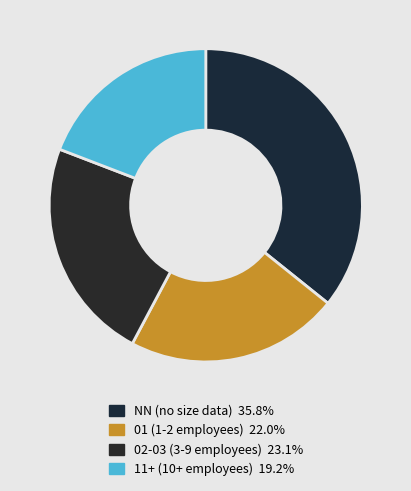

How many slices are in this pie chart?

4